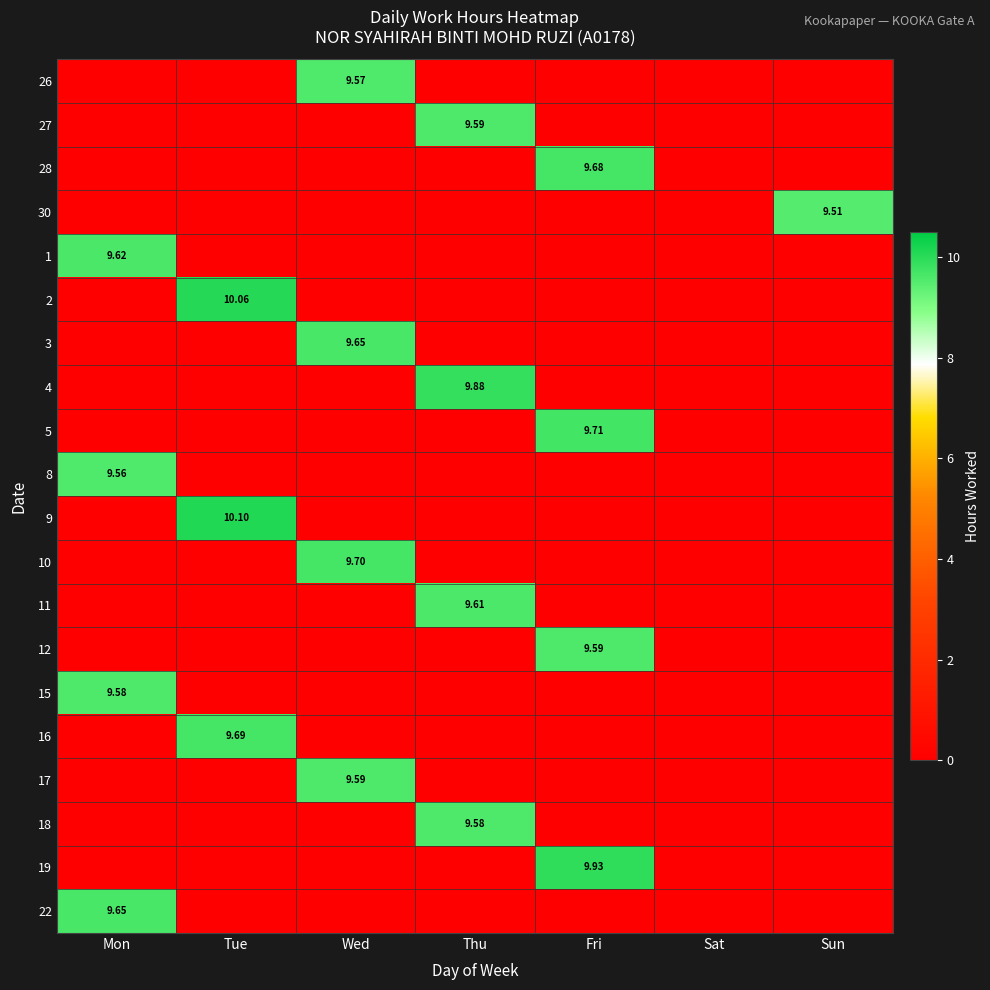

Is the value of 27 at Wed greater than the value of 8 at Wed?

No